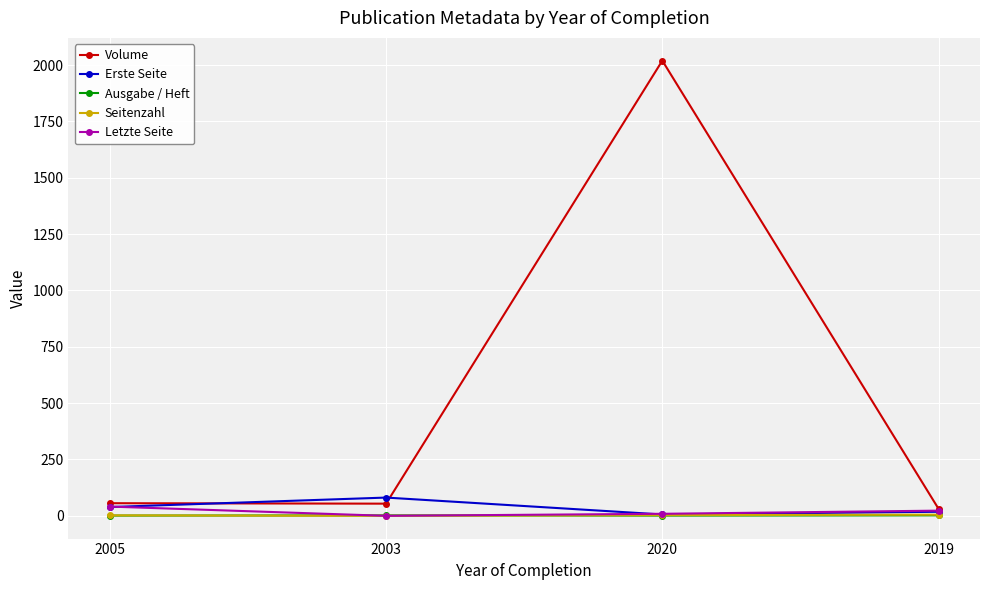

Count the Erste Seite values in the range 18 to 81.

3